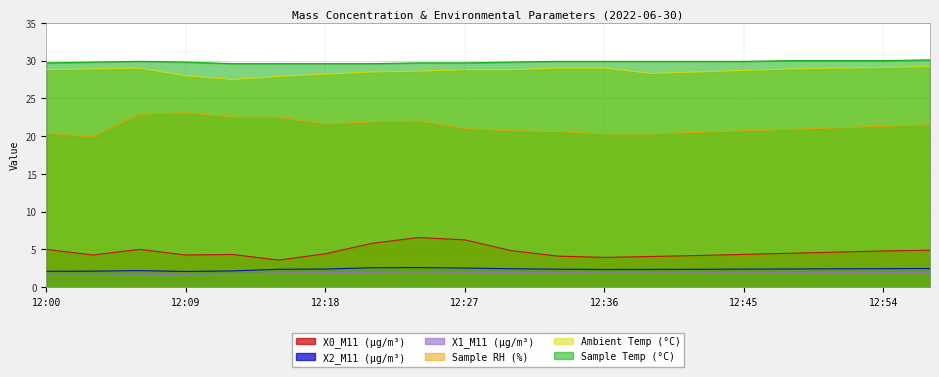

What is the difference between the maximum and minimum values in the X1_M11 (μg/m³) series?

0.4